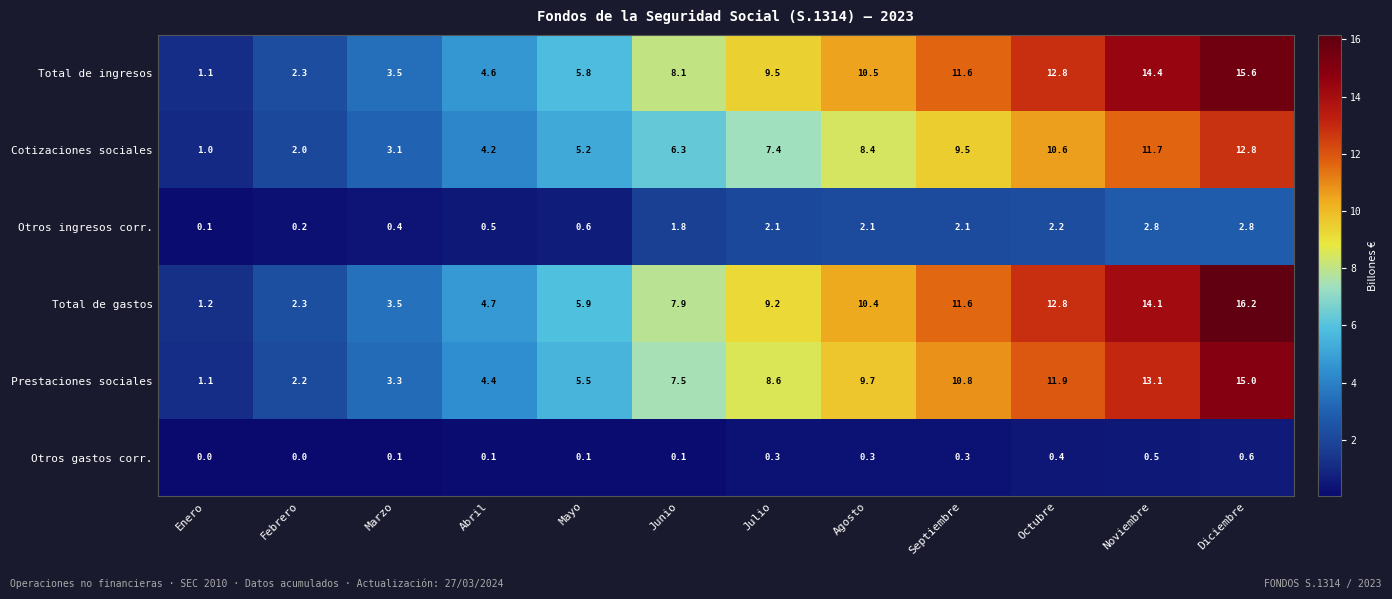

Count the number of categories in the chart.

12